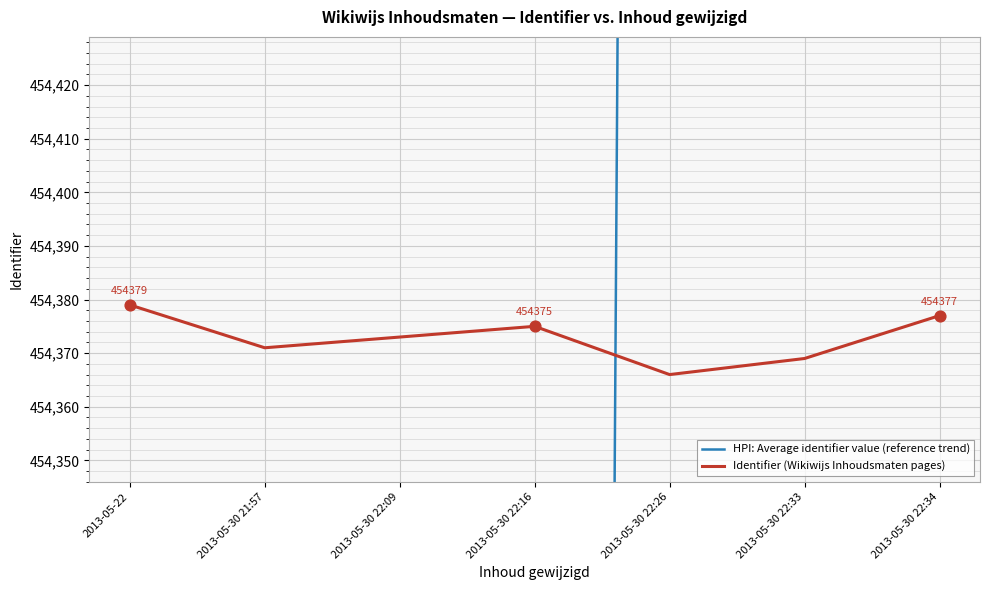

Which series contains the highest Y value?

HPI: Average identifier value (reference trend)